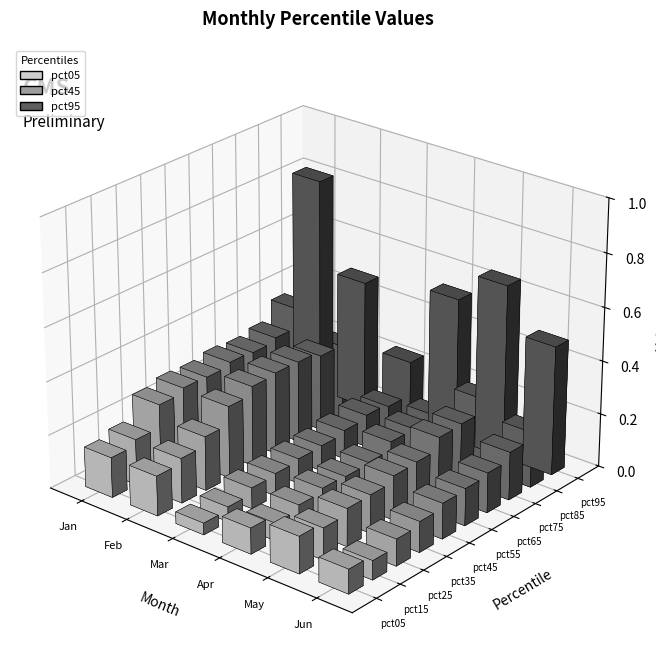

Is the value of Jun at pct35 greater than the value of Mar at pct15?

Yes